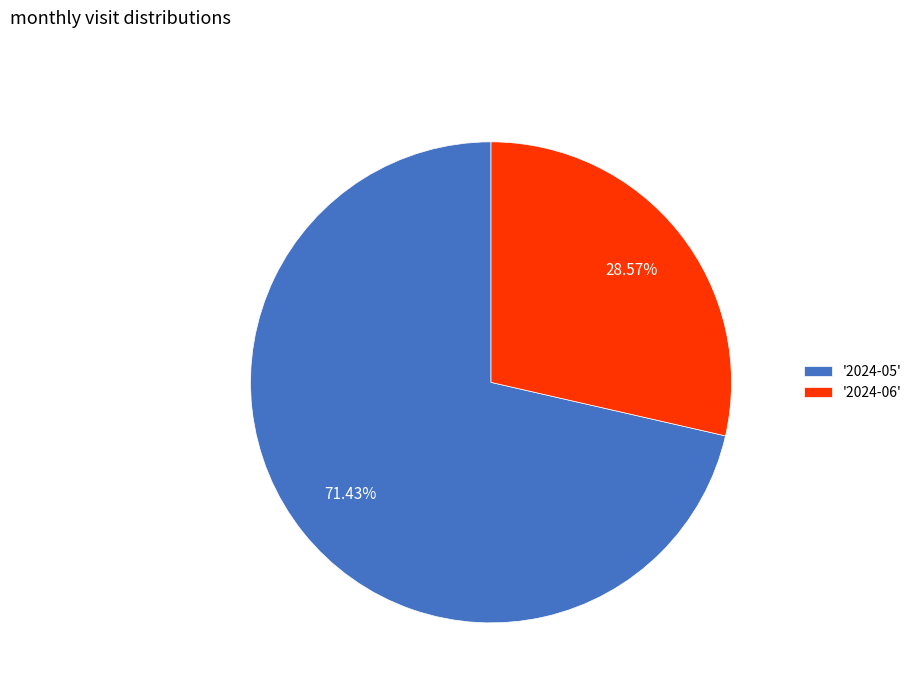

Rank the categories by value from lowest to highest.

'2024-06', '2024-05'